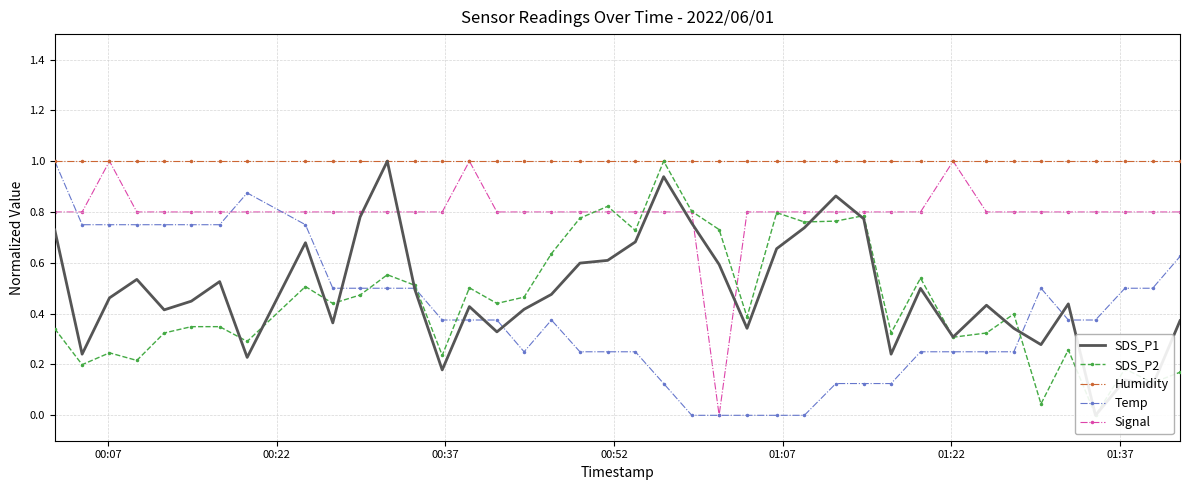

What are all the series names shown in the legend?

SDS_P1, SDS_P2, Humidity, Temp, Signal